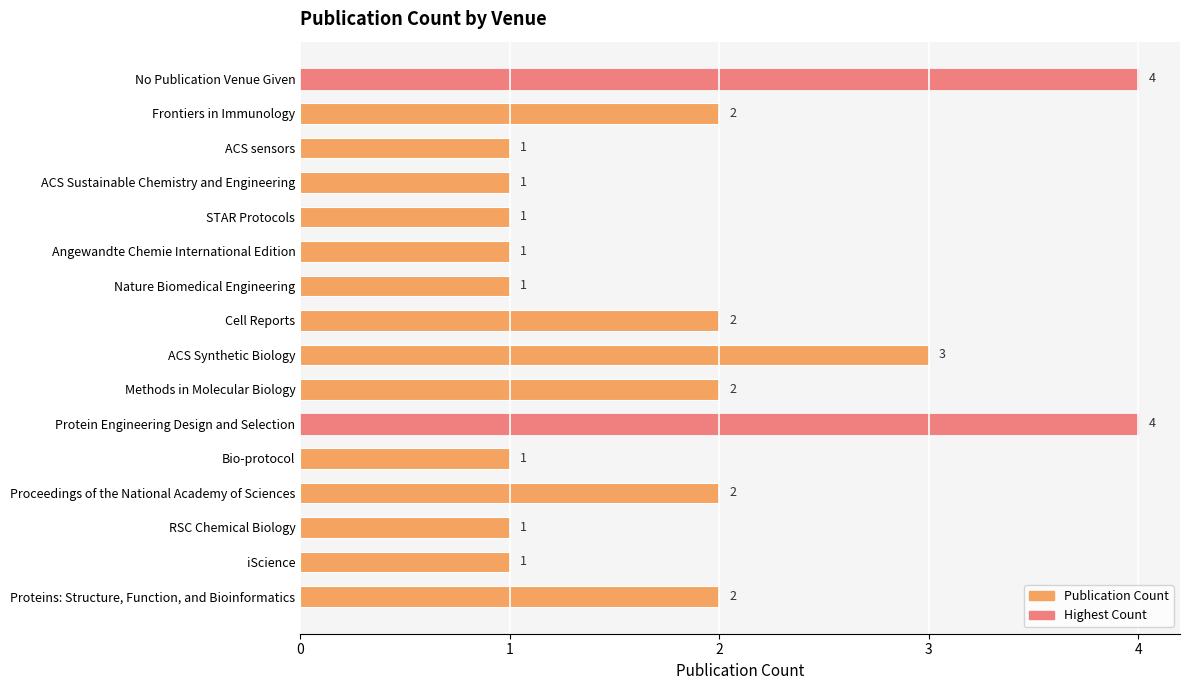

What is the smallest value displayed?

1